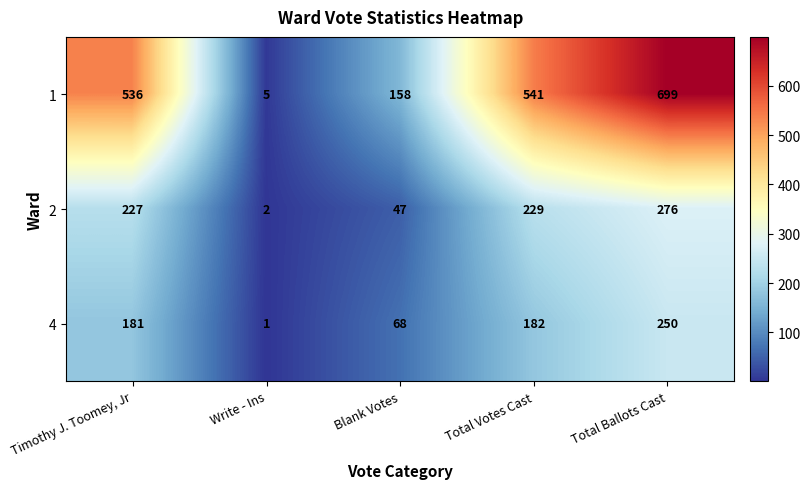

Reading left to right, transcribe all the data shown in this chart.

1: Timothy J. Toomey, Jr=536	Write - Ins=5	Blank Votes=158	Total Votes Cast=541	Total Ballots Cast=699
2: Timothy J. Toomey, Jr=227	Write - Ins=2	Blank Votes=47	Total Votes Cast=229	Total Ballots Cast=276
4: Timothy J. Toomey, Jr=181	Write - Ins=1	Blank Votes=68	Total Votes Cast=182	Total Ballots Cast=250